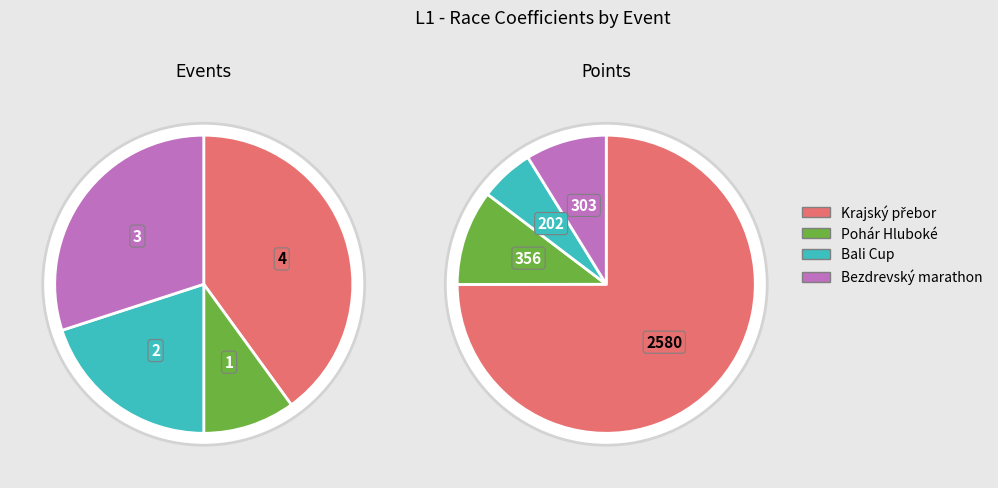

How many slices are in this pie chart?

4